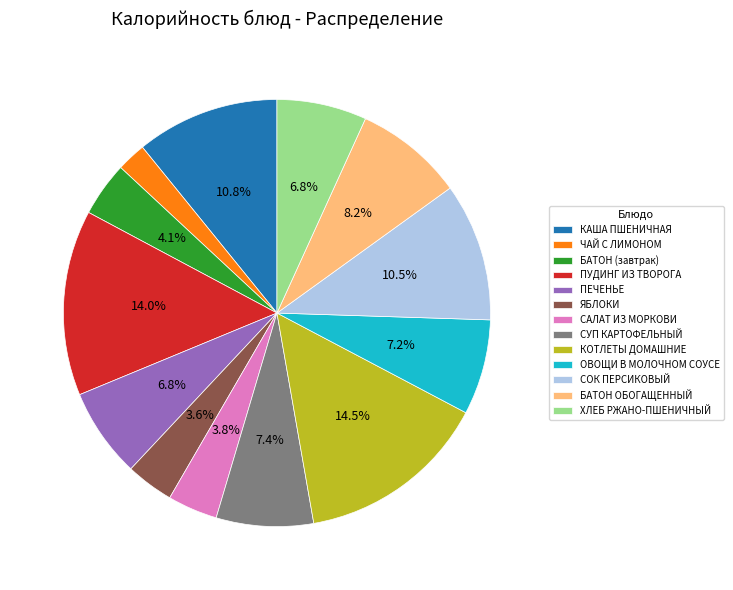

Does ПУДИНГ ИЗ ТВОРОГА account for over 50% of the chart?

No